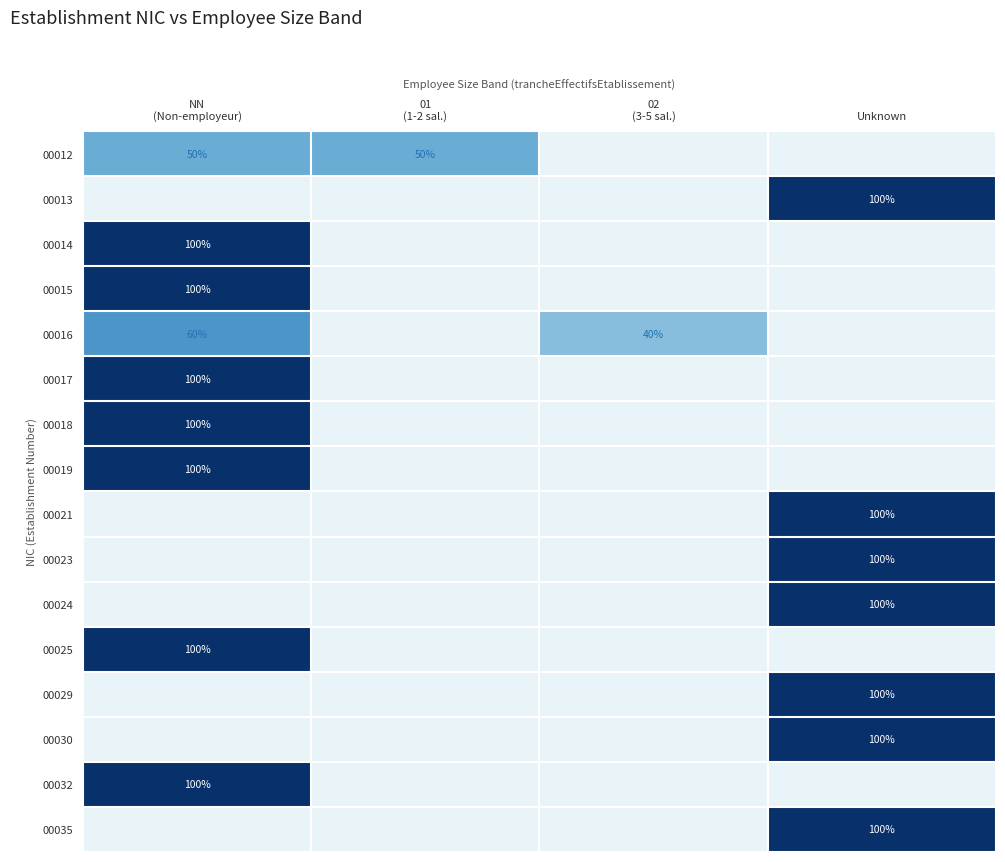

True or false: 00023 has a value of 100 at Unknown.

True